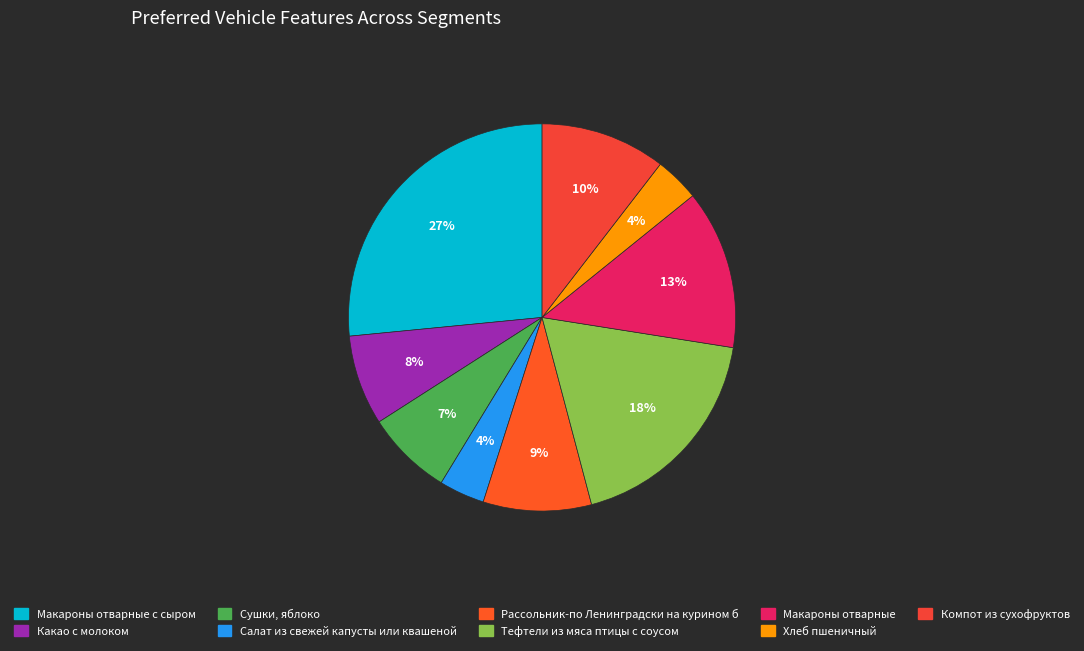

To the nearest percent, what is the average slice percentage?

11%